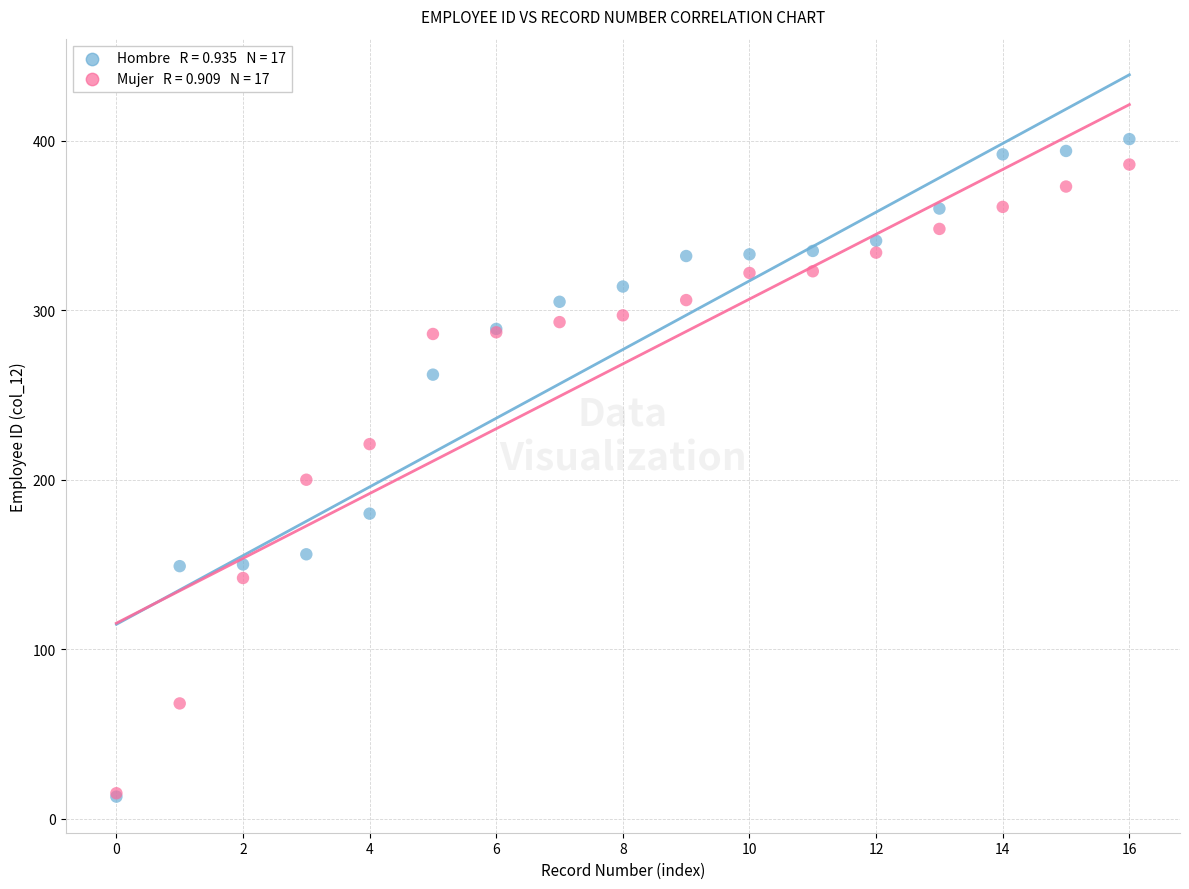

Across all series, what Y value is closest to 207?

200